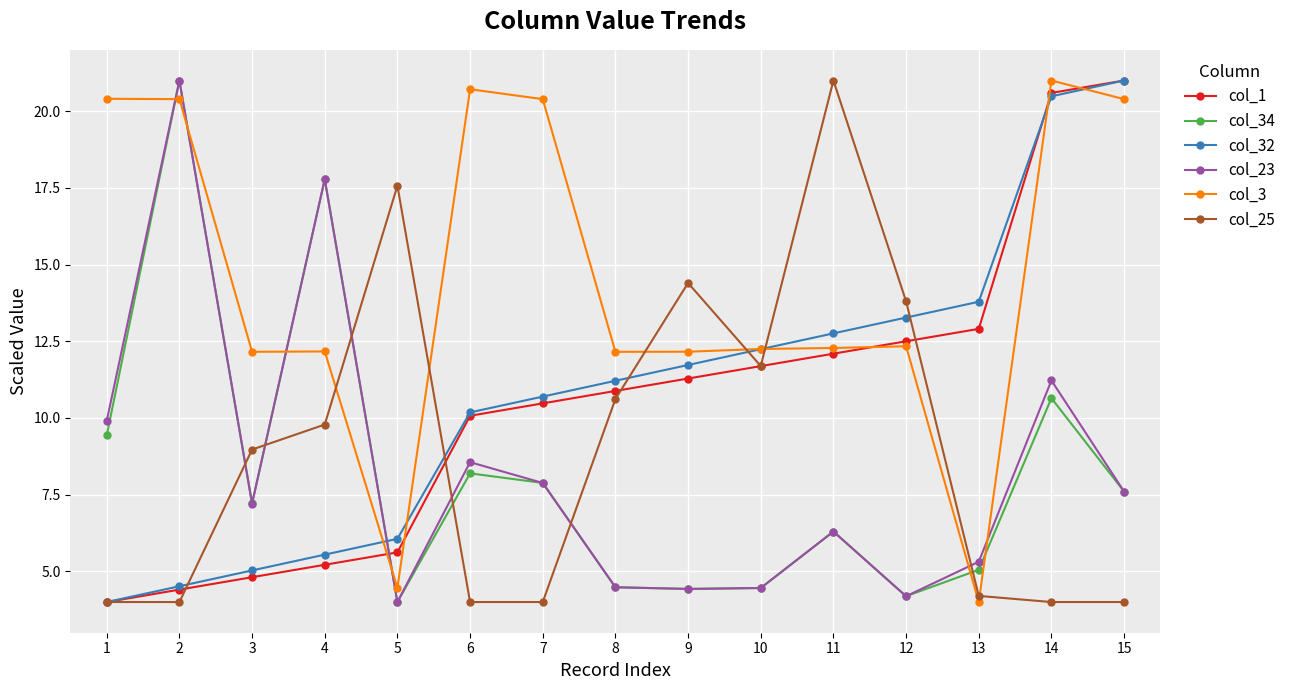

After their last crossing, which series has the higher values: col_1 or col_3?

col_1